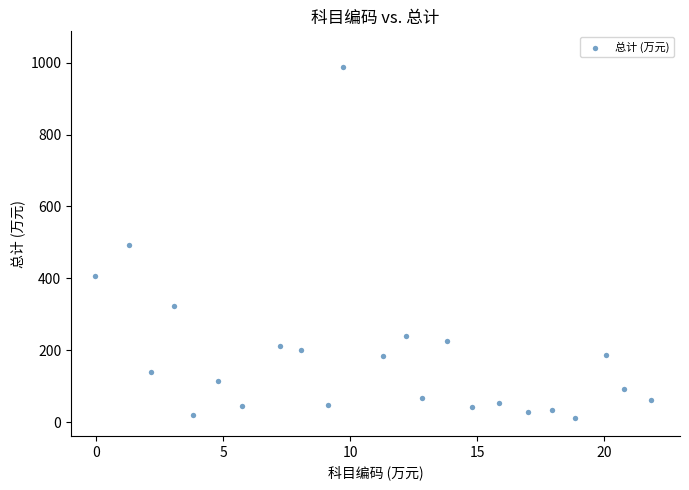

What is the range of X values (max minus min)?

22.0